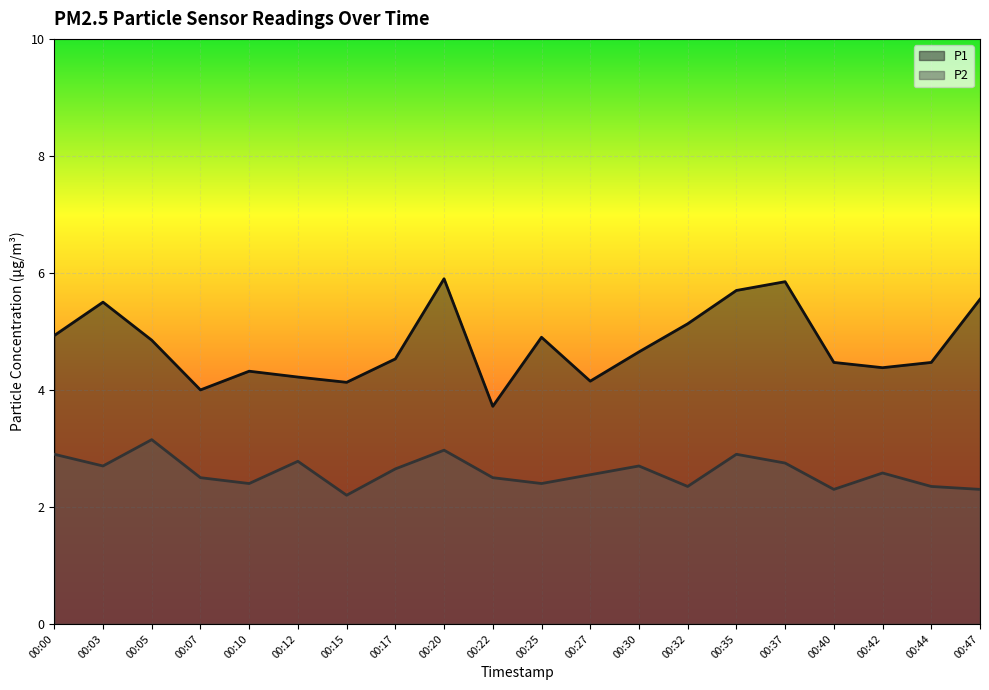

How many lines are shown in the chart?

2